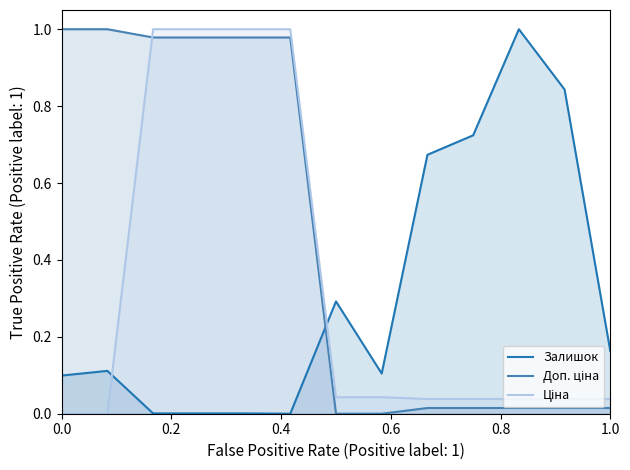

At 1.0, list the series in order from largest to smallest.

Залишок (line), Ціна (line), Доп. ціна (line)